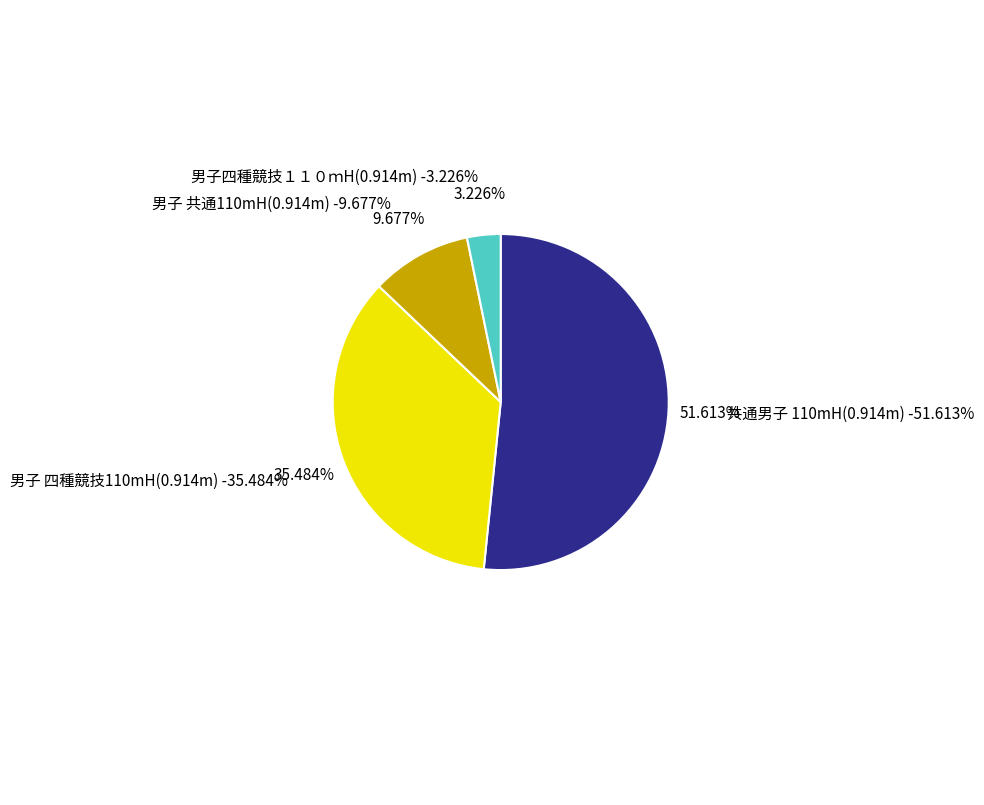

Combined, do 男子 四種競技110mH(0.914m) and 男子 共通110mH(0.914m) account for over 50%?

No